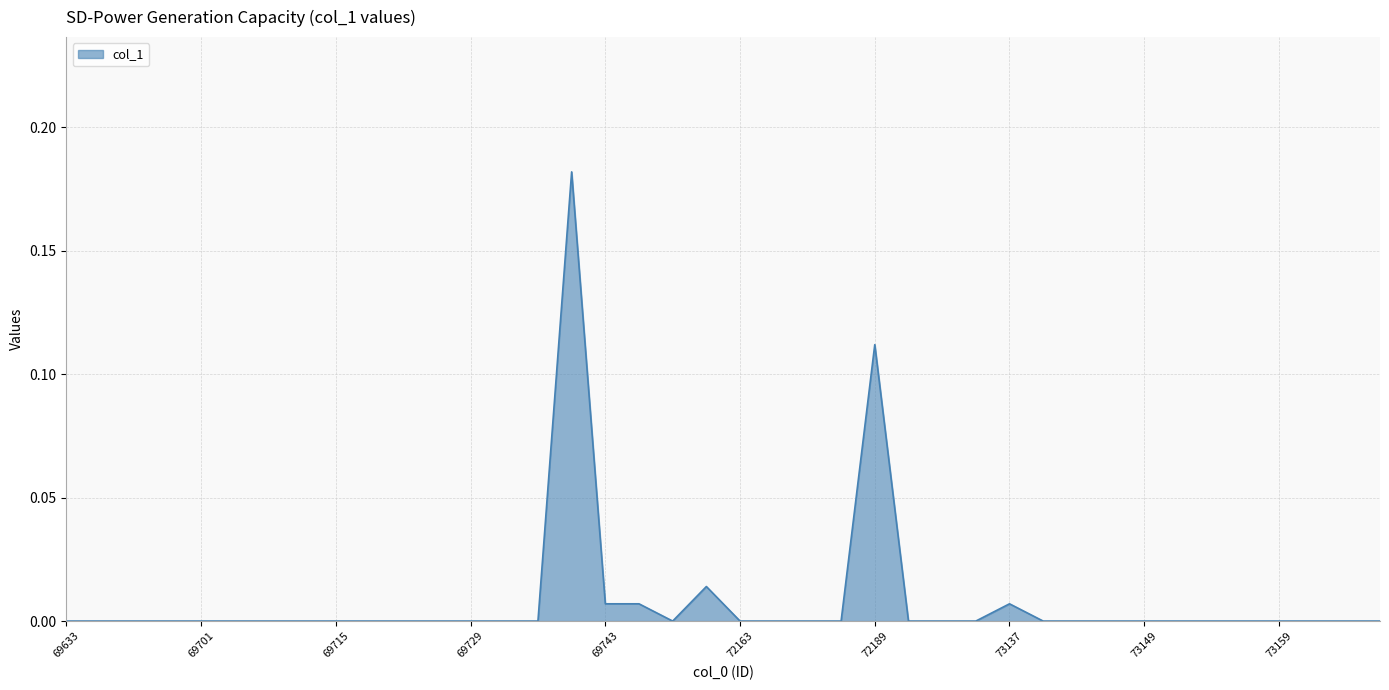

Which category has the highest value across all series?

69737